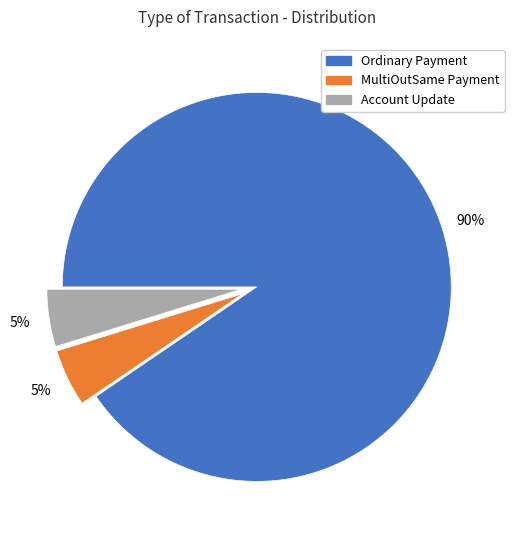

Is it true that Account Update is 5% of the pie?

True